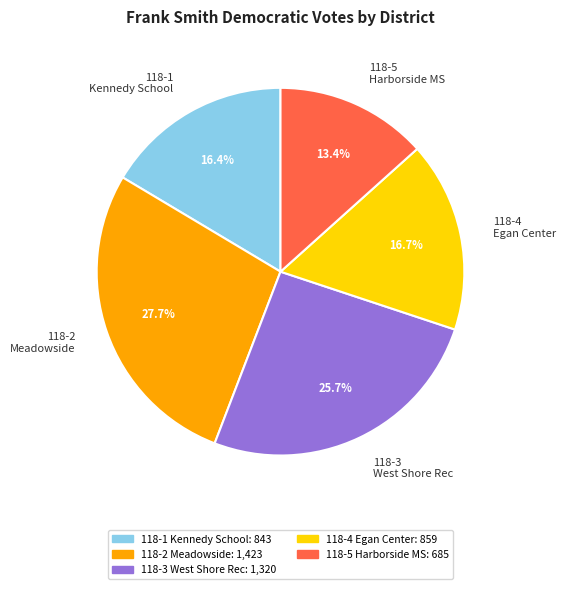

Does any single category account for the majority?

No